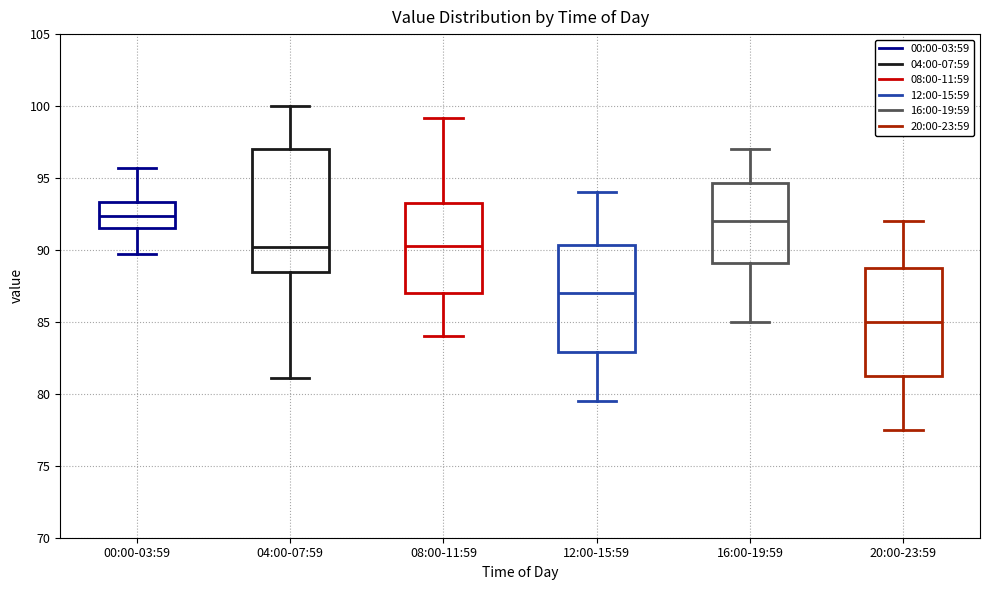

Which box's median line is the lowest?

20:00-23:59